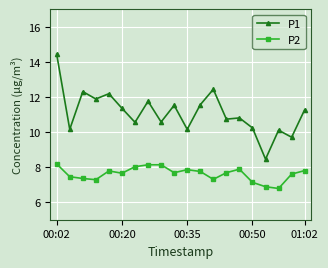

Rank the series by their maximum value, from lowest to highest.

P2, P1